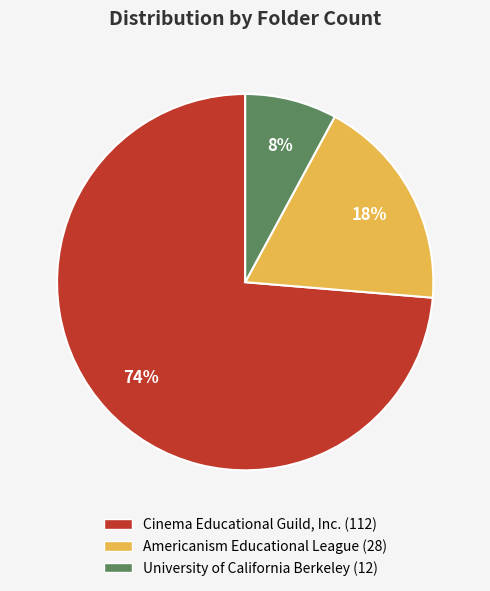

What is the majority slice?

Cinema Educational Guild, Inc.